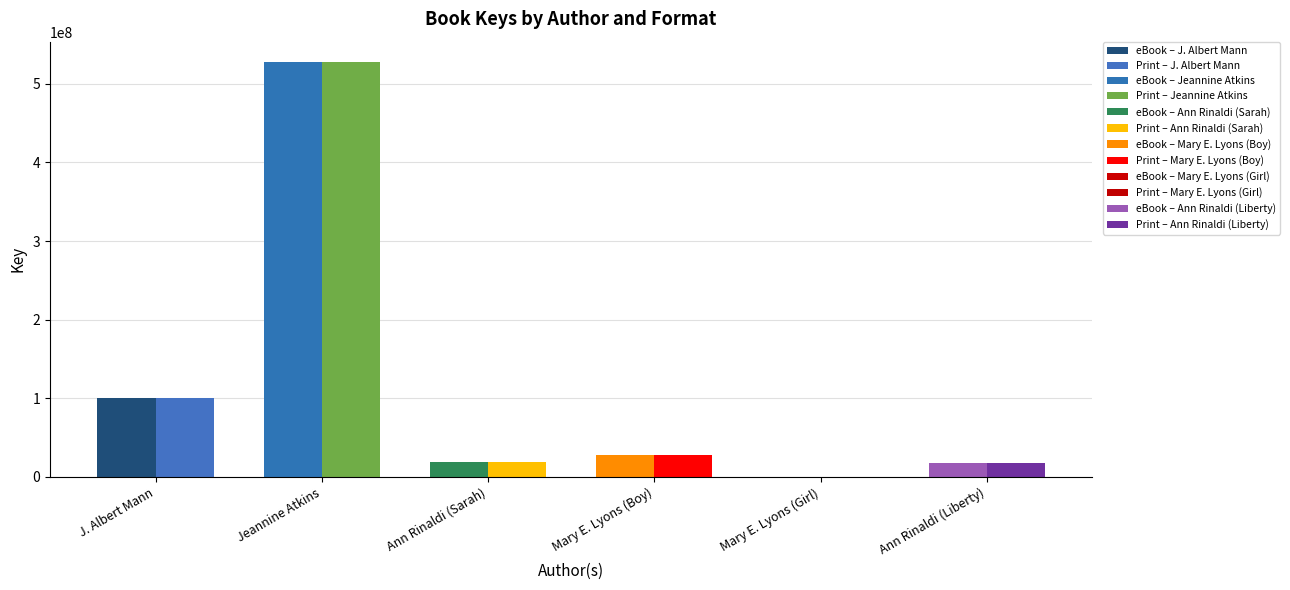

What is the value of the eBook bar at the 4th from the left?

27508010